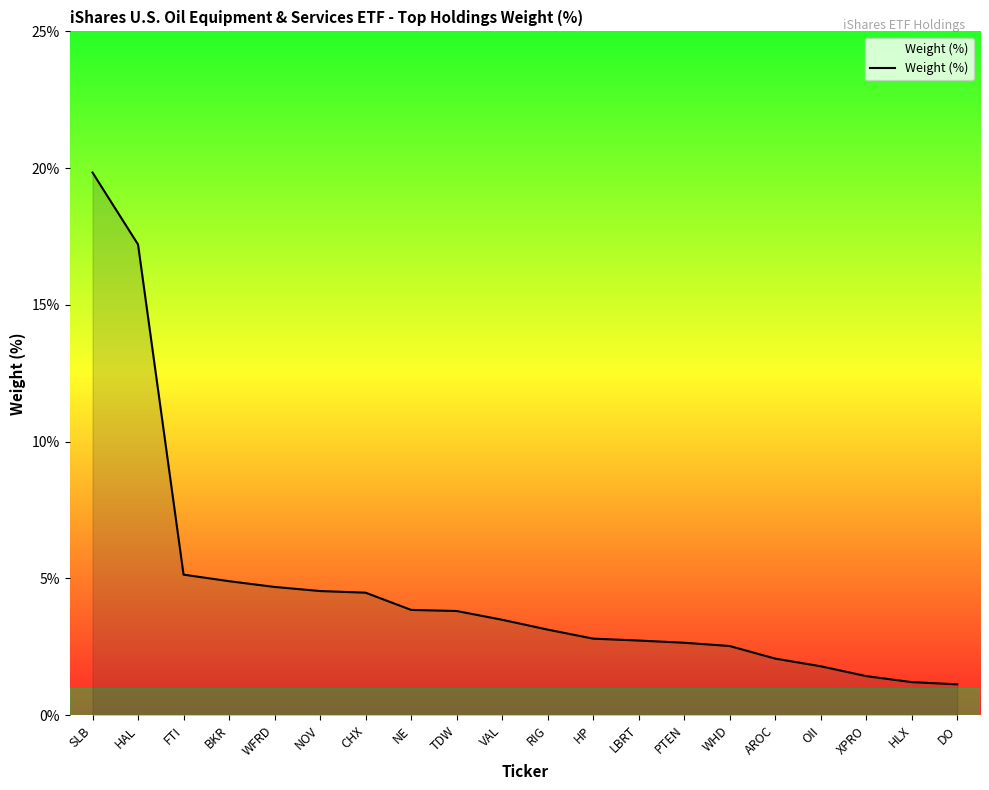

What is the sum of the values at HAL and NE?

21.1